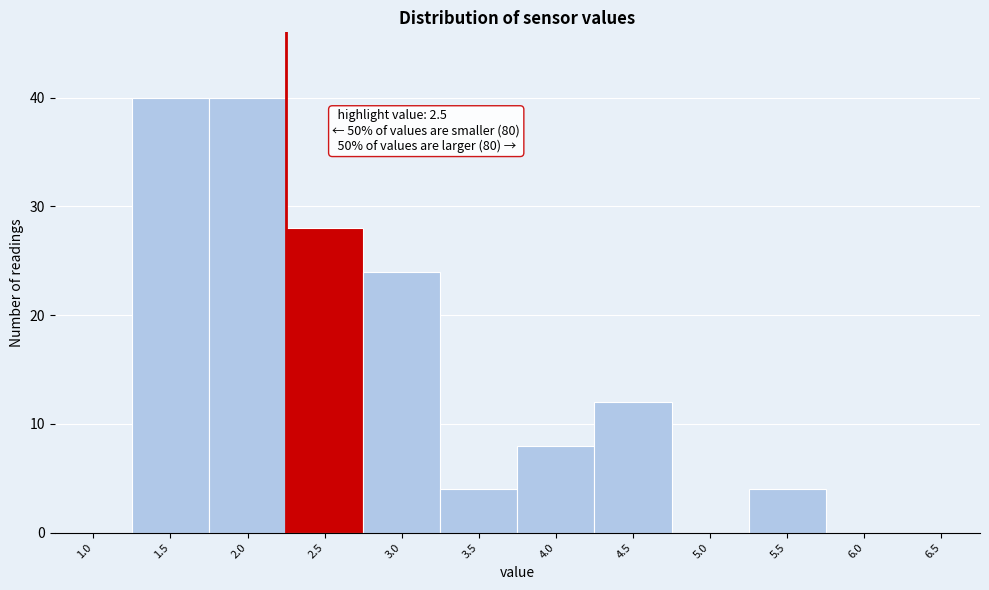

Reading right to left, transcribe all the data shown in this chart.

6.5=0	6.0=0	5.5=4	5.0=0	4.5=12	4.0=8	3.5=4	3.0=24	2.5=28	2.0=40	1.5=40	1.0=0